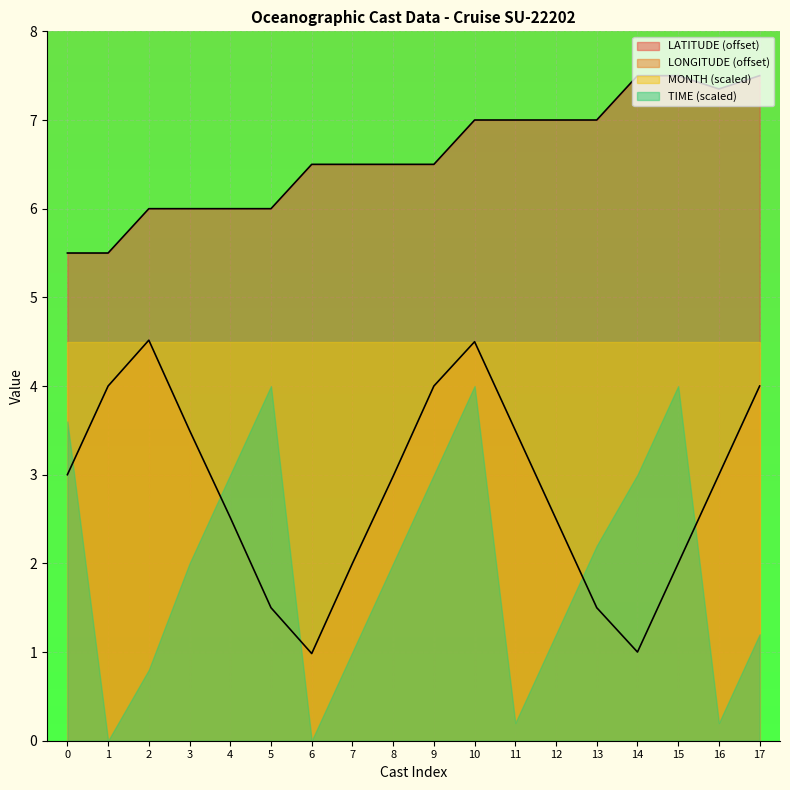

In LATITUDE, how many points are lower than both neighbors (excluding endpoints)?

1